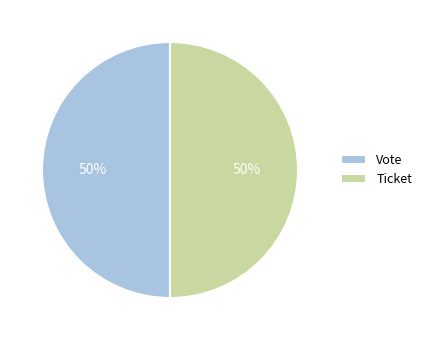

To the nearest percent, what is the difference between the Vote and Ticket slice percentages?

0%